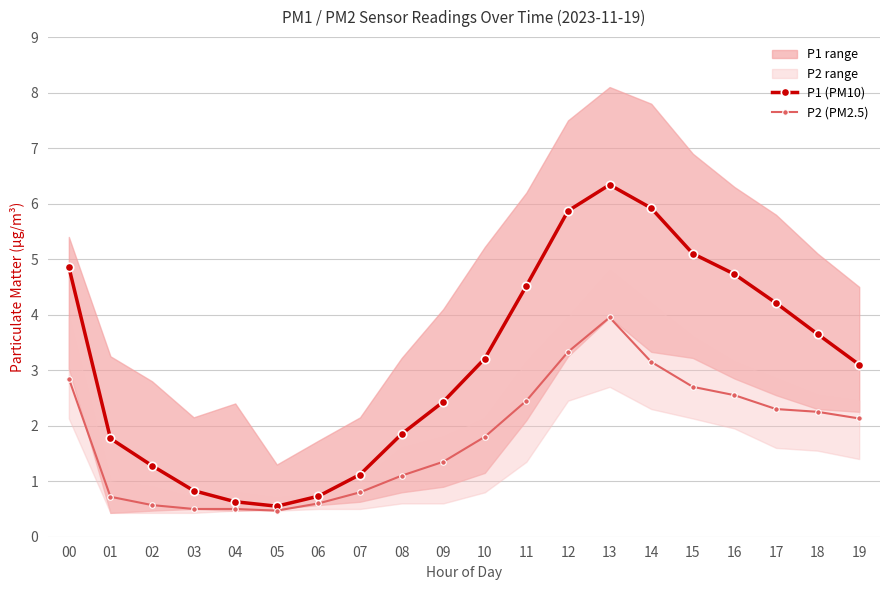

Reading left to right, what are all the values shown in this chart?

P1 (PM10): 4.9	1.8	1.3	0.8	0.6	0.6	0.7	1.1	1.9	2.4	3.2	4.5	5.9	6.3	5.9	5.1	4.7	4.2	3.6	3.1
P2 (PM2.5): 2.9	0.7	0.6	0.5	0.5	0.5	0.6	0.8	1.1	1.4	1.8	2.5	3.3	4.0	3.1	2.7	2.5	2.3	2.2	2.1